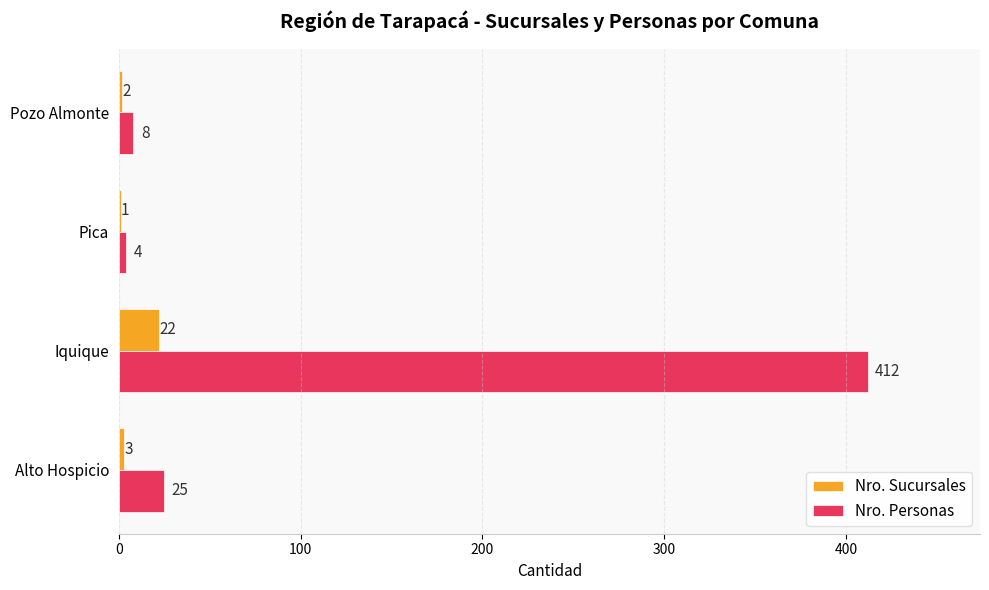

What is the greatest value displayed?

412